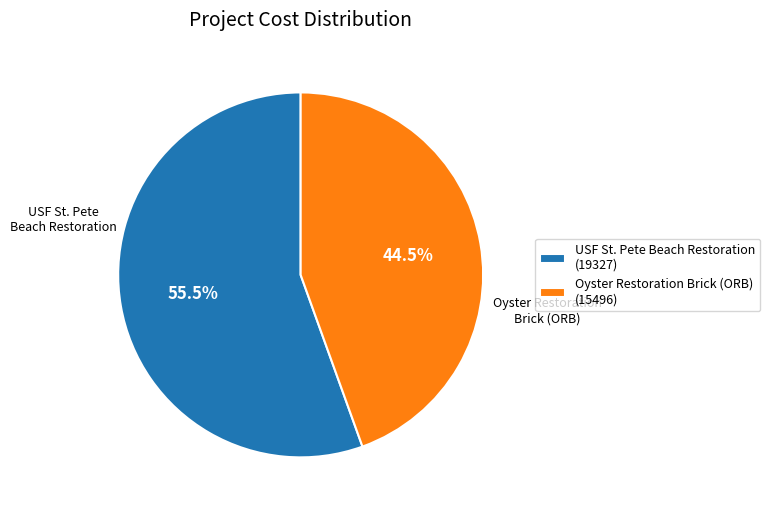

Is it true that USF St. Pete Beach Restoration is 63% of the pie?

False